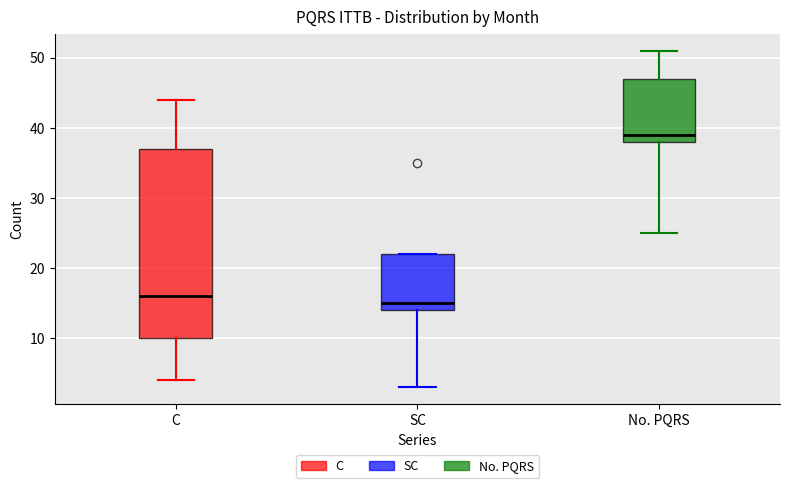

Comparing the boxes themselves (not the whiskers), which one is the tallest?

C